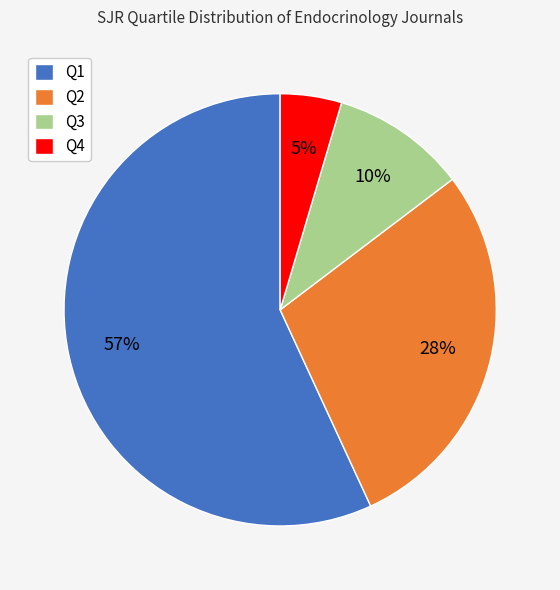

Rank the categories by value from lowest to highest.

Q4, Q3, Q2, Q1